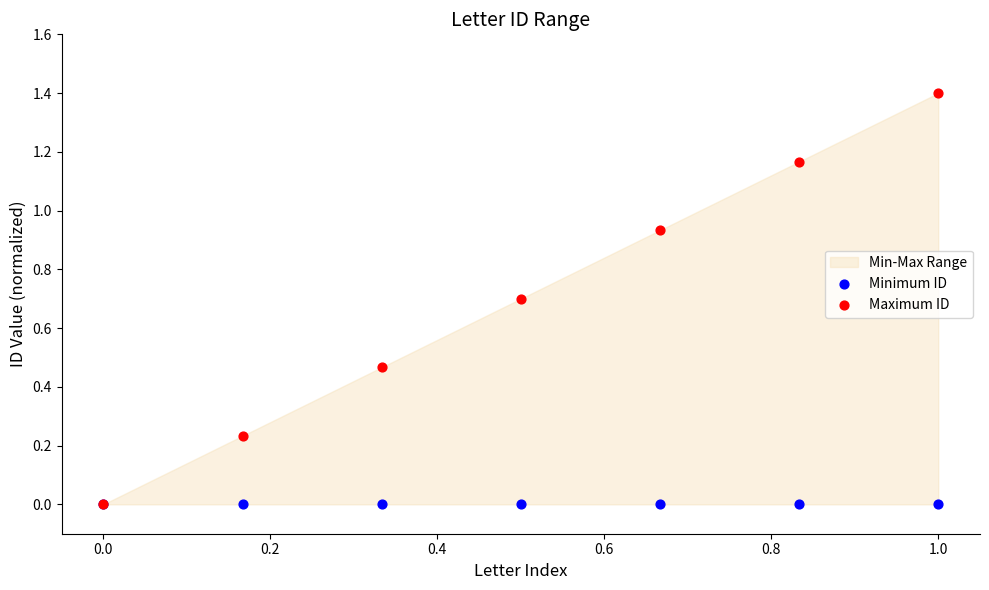

Which series reaches the maximum Y coordinate?

Maximum ID